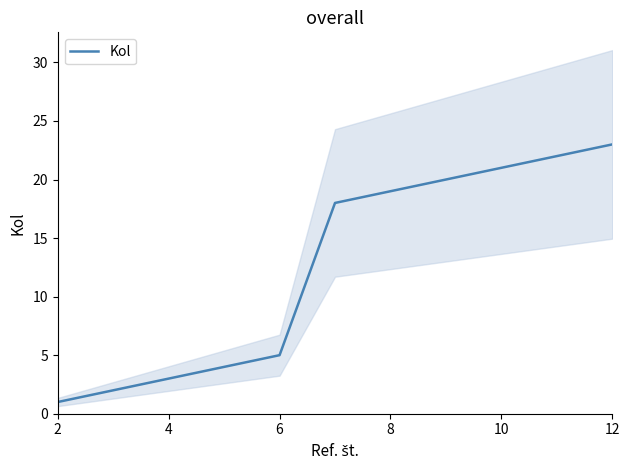

True or false: Kol has a value of 2 at 4.

False